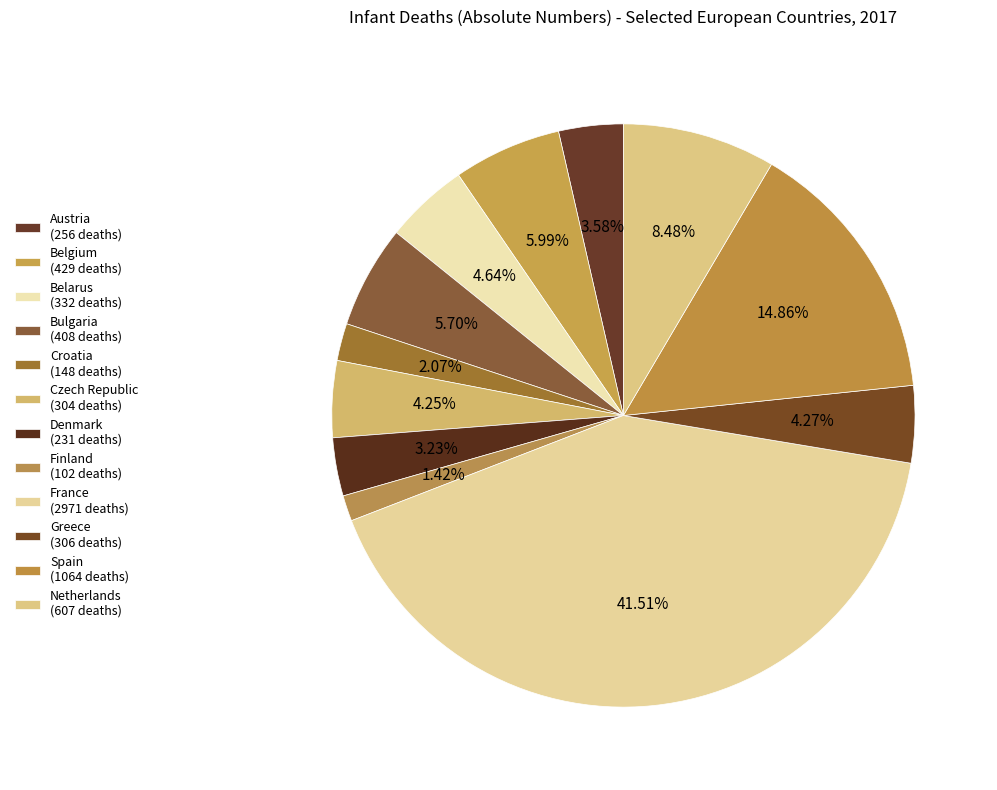

How many segments does this pie chart have?

12